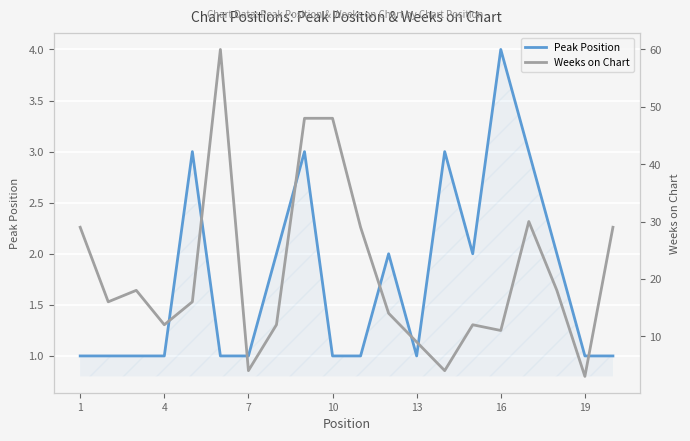

The Peak Position series shows 4 at 16. True or false?

True